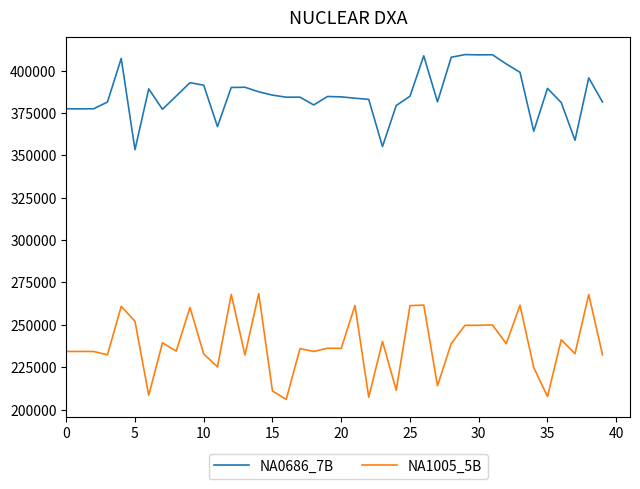

Which series has the largest total across all categories?

NA0686_7B